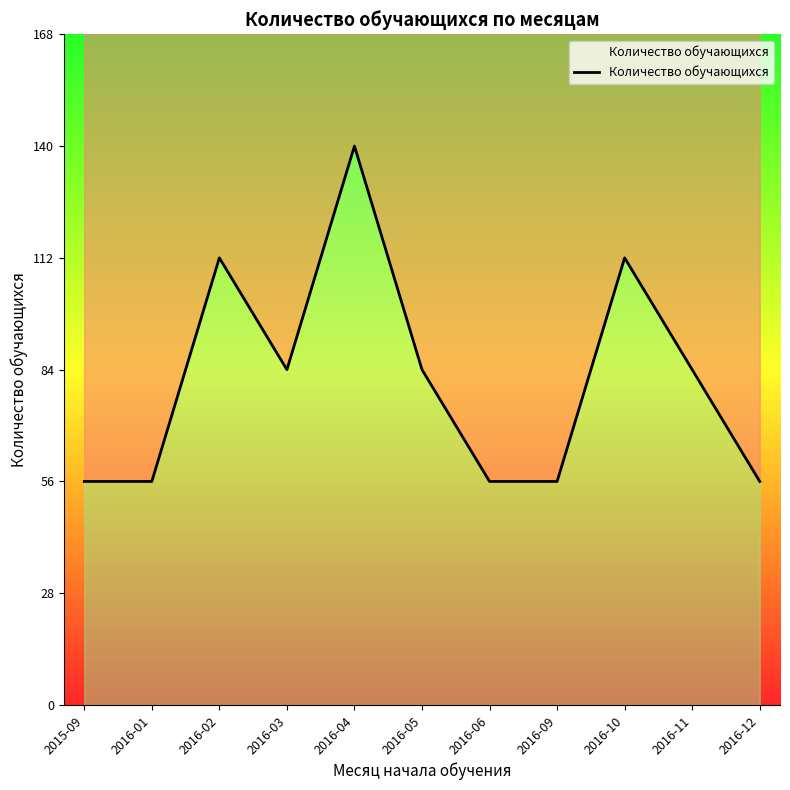

Reading left to right, what are all the values shown in this chart?

2015-09=56	2016-01=56	2016-02=112	2016-03=84	2016-04=140	2016-05=84	2016-06=56	2016-09=56	2016-10=112	2016-11=84	2016-12=56